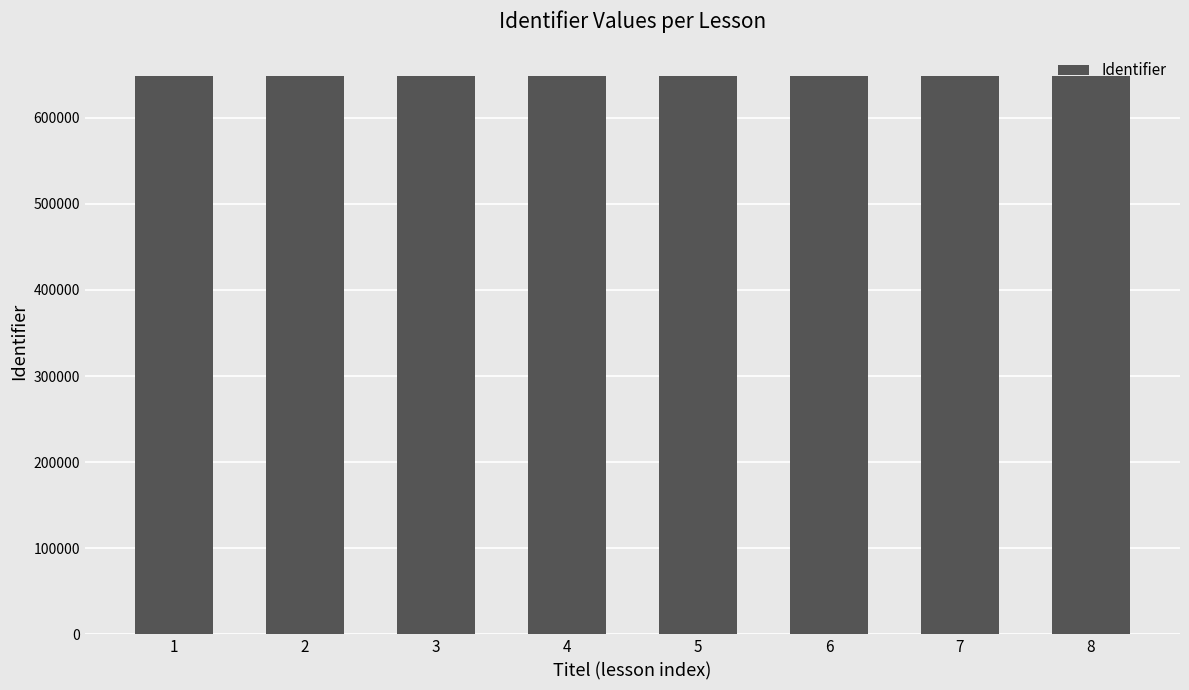

The chart shows a value of 647950 at 6. True or false?

True